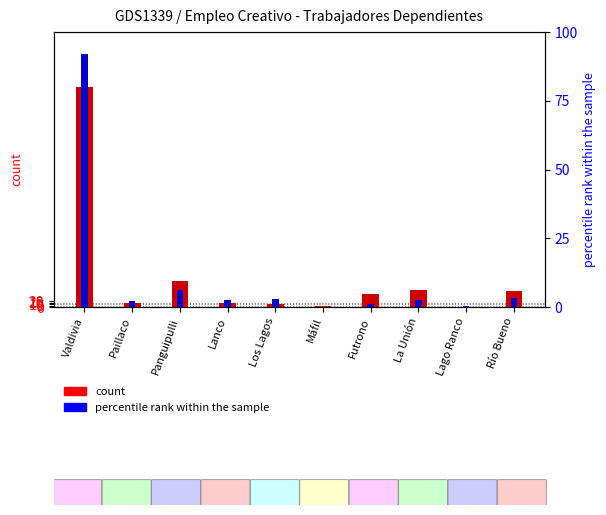

List the series in order of their peak value, lowest first.

count (2018), percentile rank within the sample (2021)